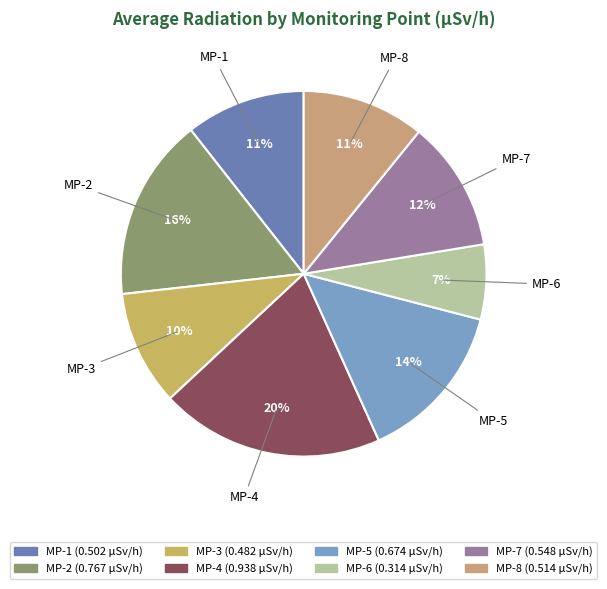

Count the number of slices in the pie.

8